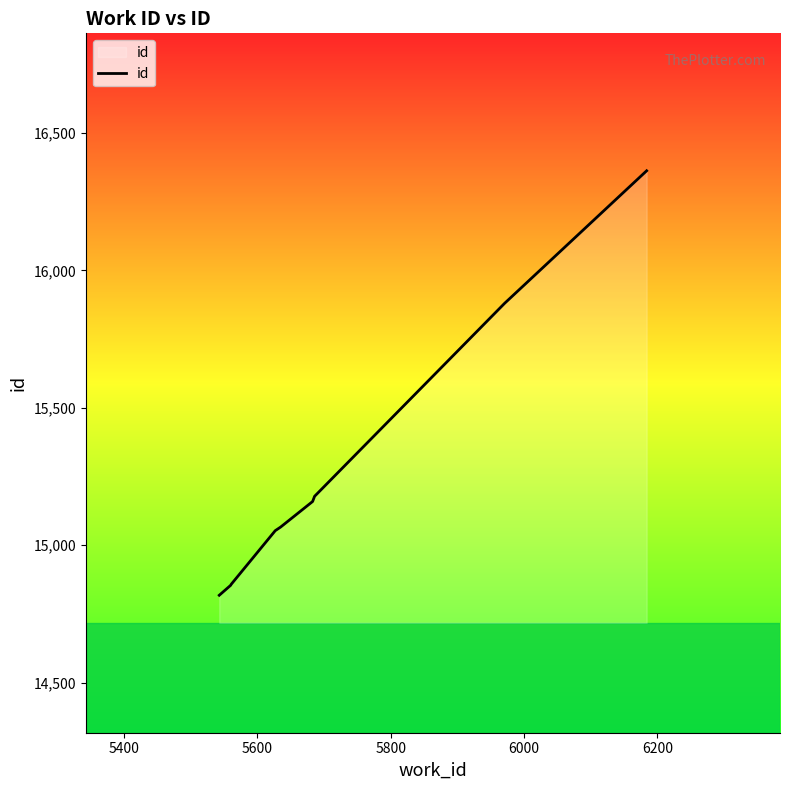

What is the greatest value displayed?

16362